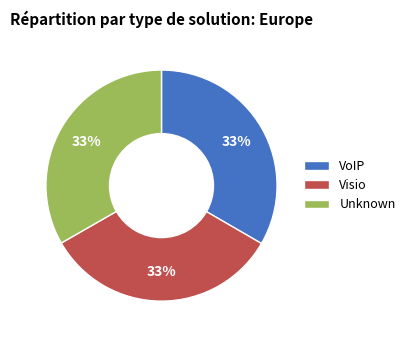

How many segments does this pie chart have?

3